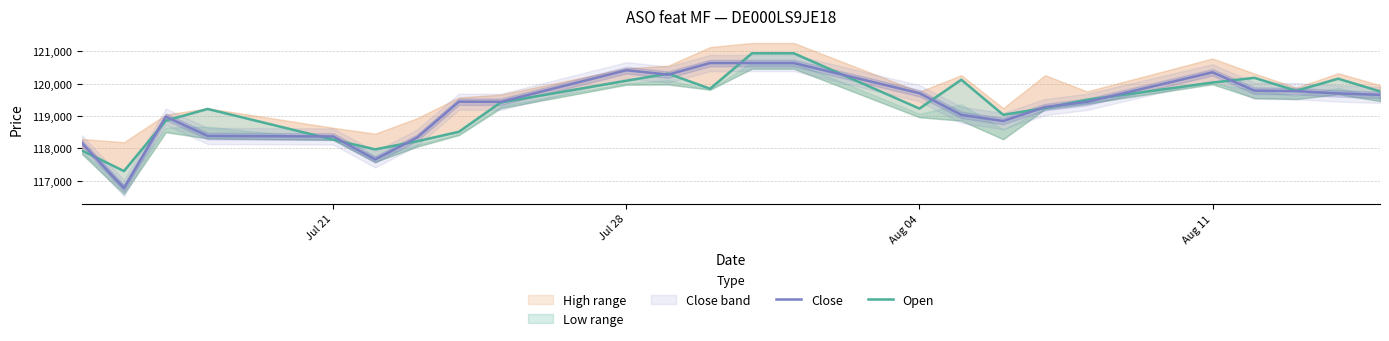

How many interior local peaks does the Close series have?

4